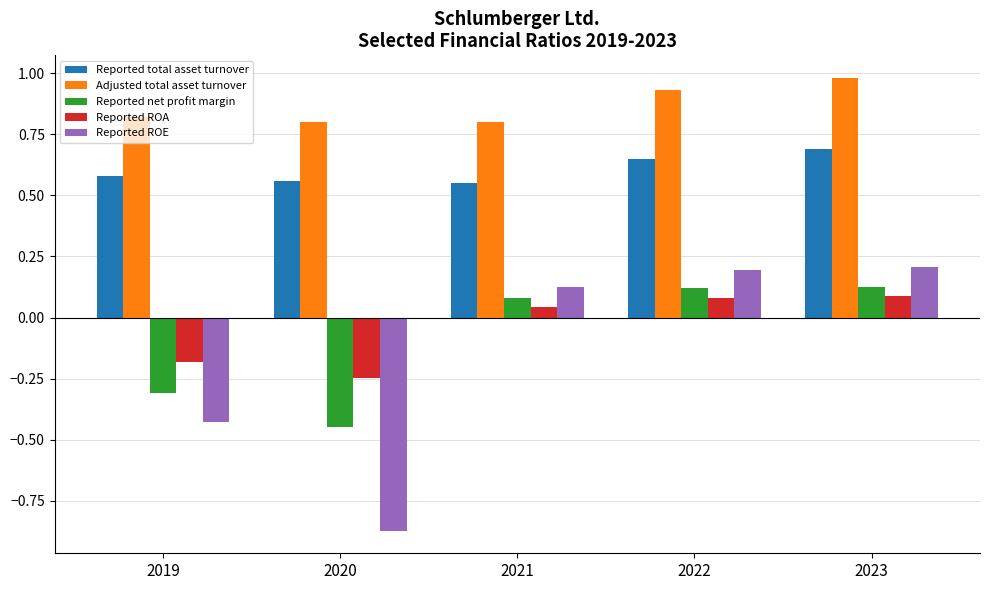

List the series in order of their peak value, highest first.

Adjusted total asset turnover, Reported total asset turnover, Reported ROE, Reported net profit margin, Reported ROA